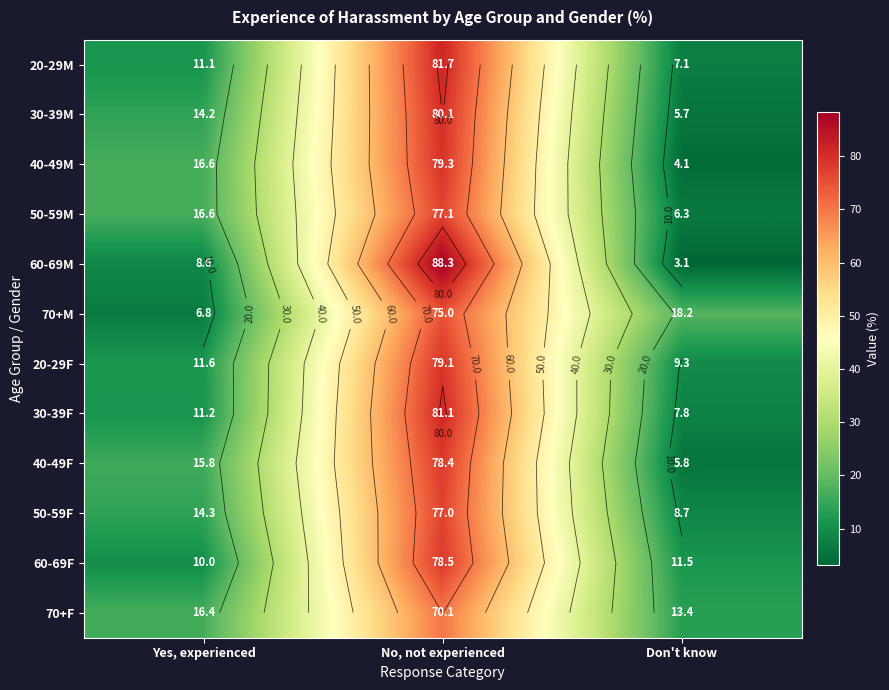

List the labels in order of 70+M value, smallest first.

Yes, experienced, Don't know, No, not experienced